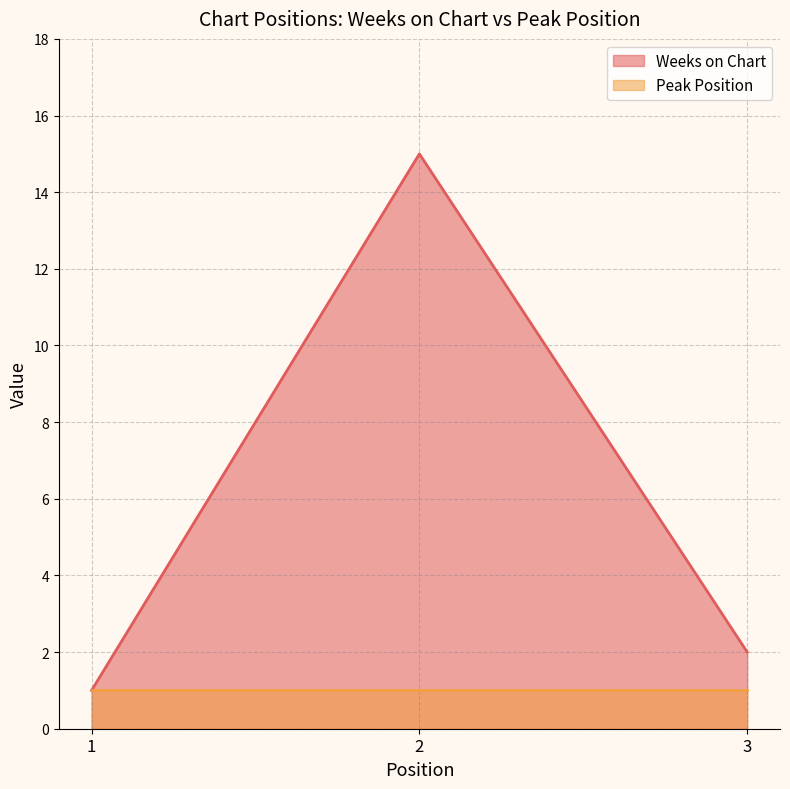

List the labels in order of value, largest first.

2, 3, 1